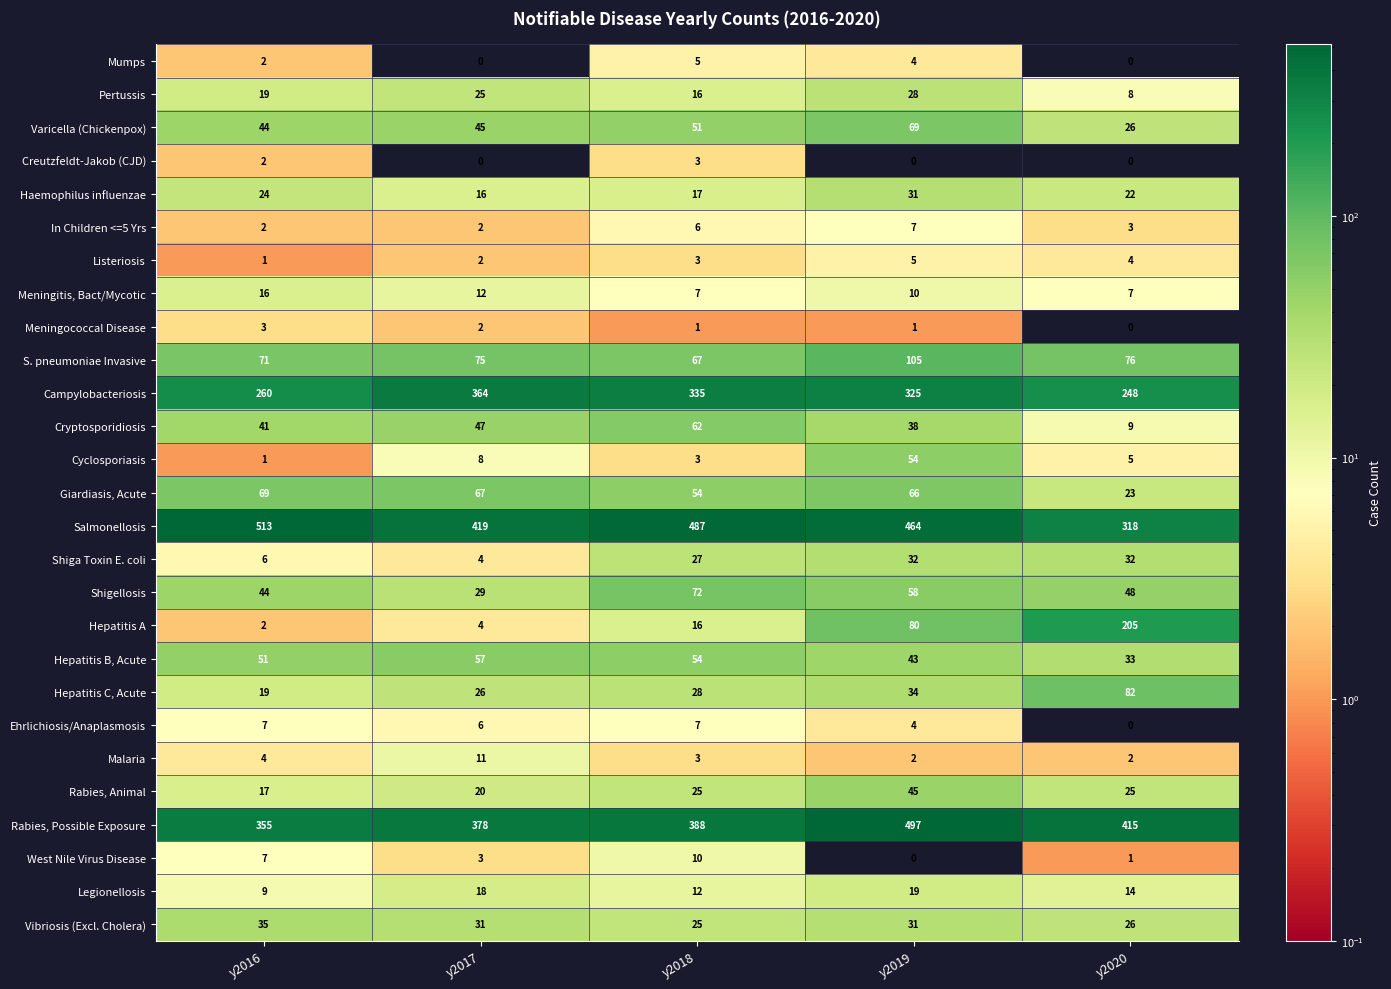

At which category is the sum across all series the highest?

y2019